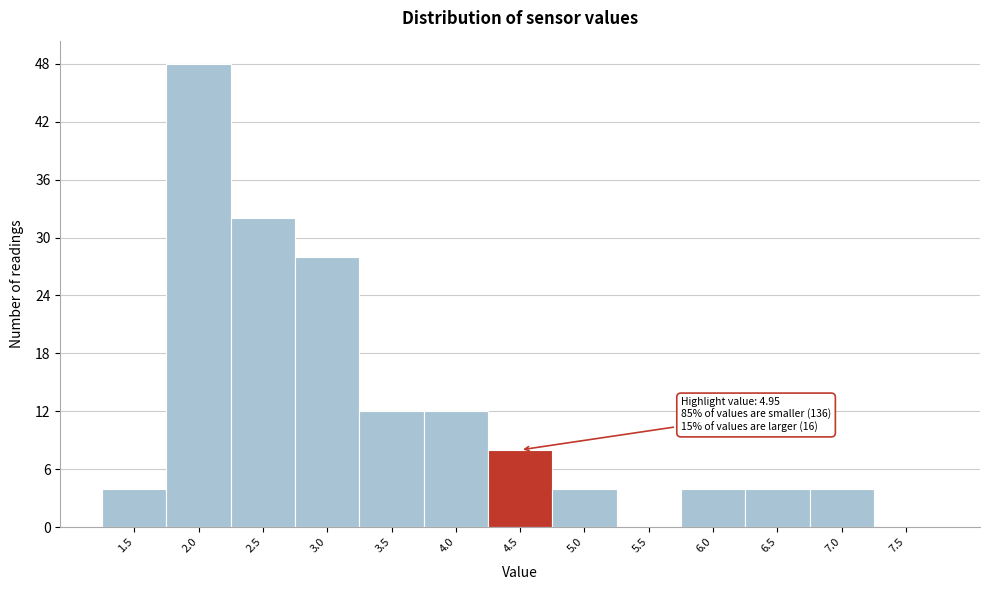

Reading left to right, what are all the values shown in this chart?

1.5=4	2.0=48	2.5=32	3.0=28	3.5=12	4.0=12	4.5=8	5.0=4	5.5=0	6.0=4	6.5=4	7.0=4	7.5=0